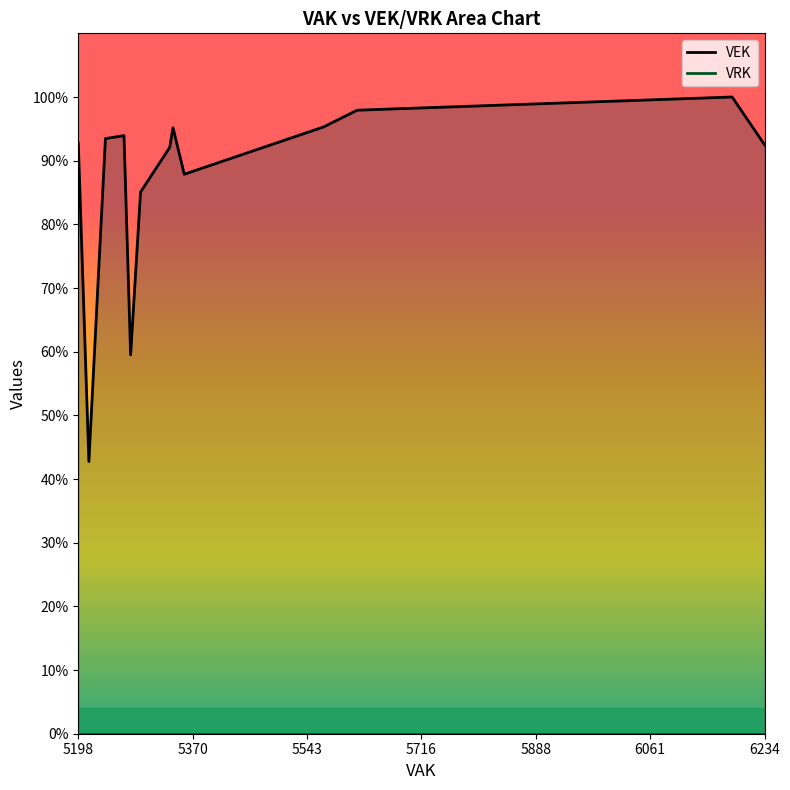

What is the label of the 25th point from the right?

5543